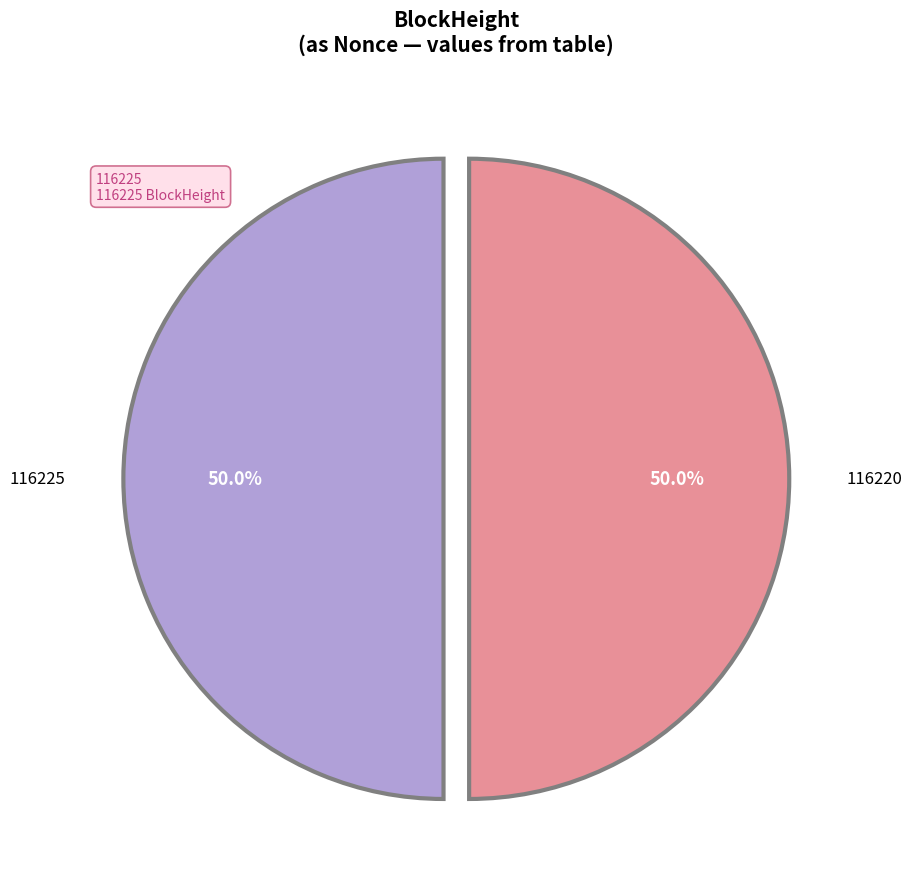

What is the largest slice in the pie chart?

116220